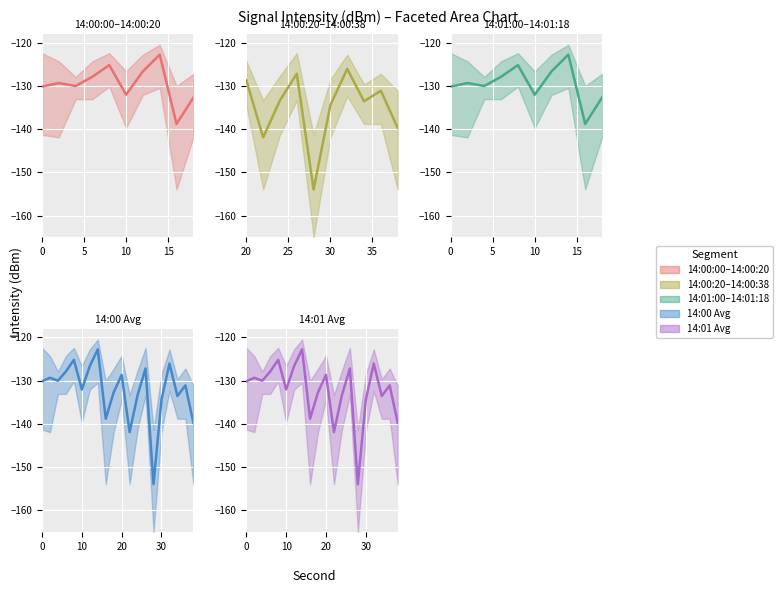

What is the total value across all series at 24?

-402.4